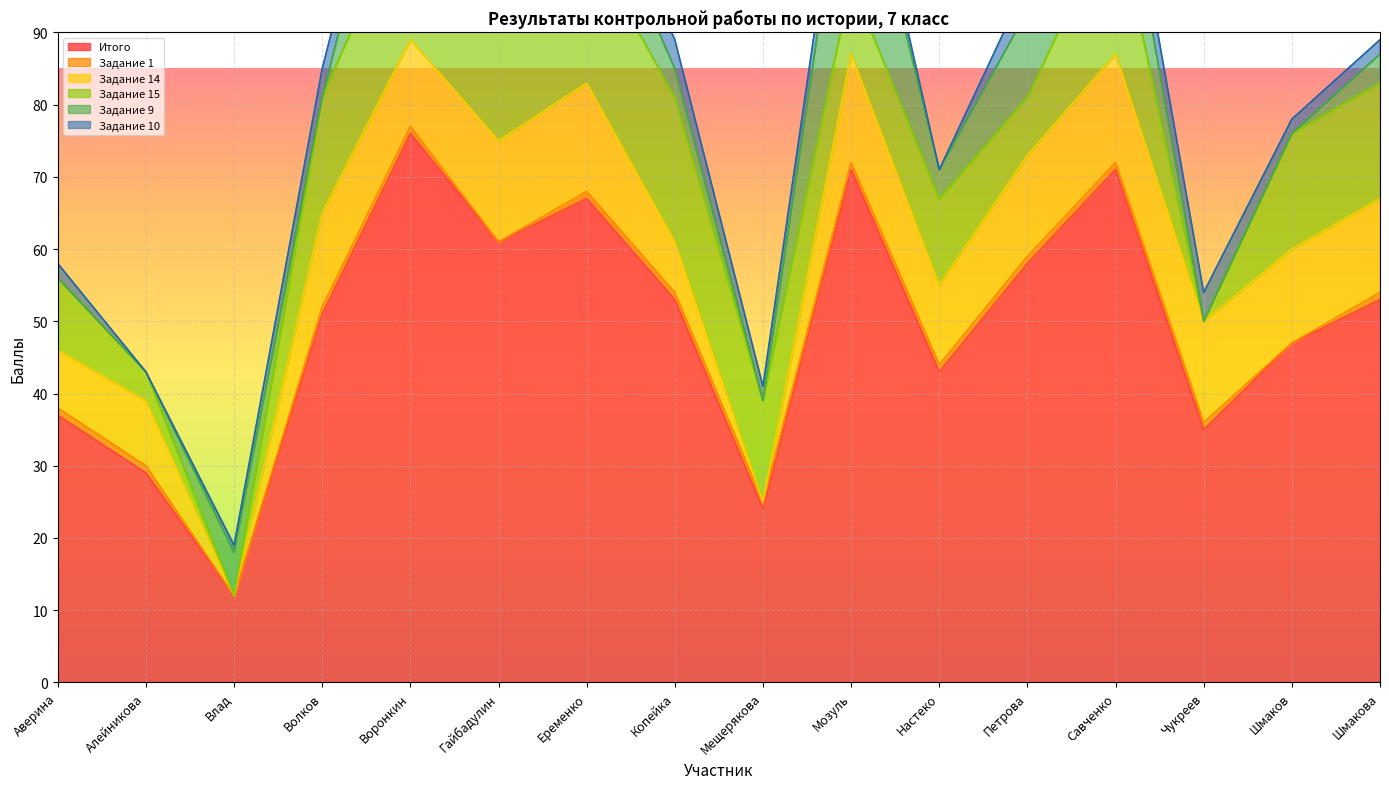

Which series changed the most between Мещерякова and Мозуль?

Итого